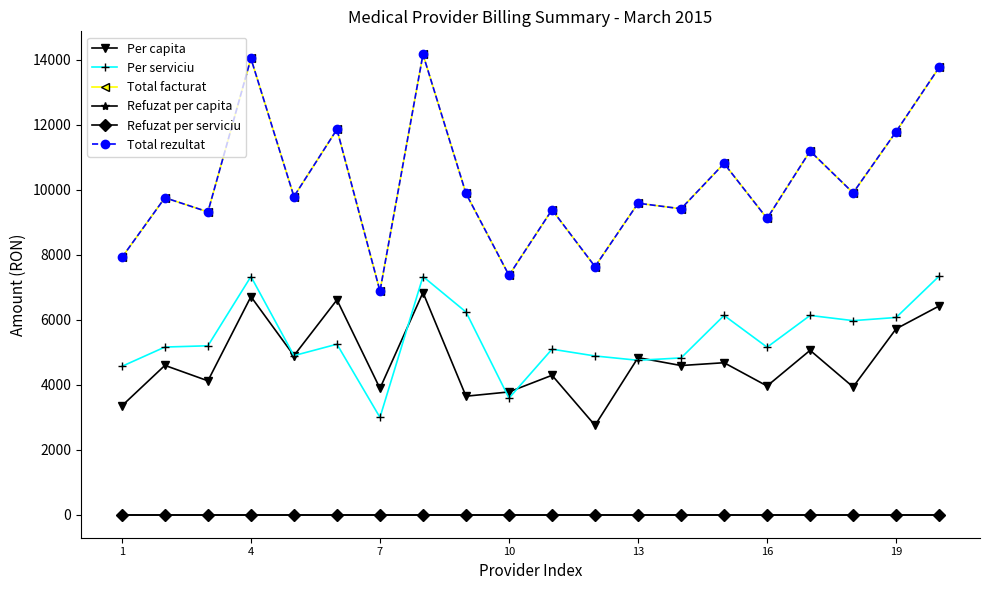

Rank the series by their maximum value, from highest to lowest.

Total facturat, Total rezultat, Per serviciu, Per capita, Refuzat per capita, Refuzat per serviciu